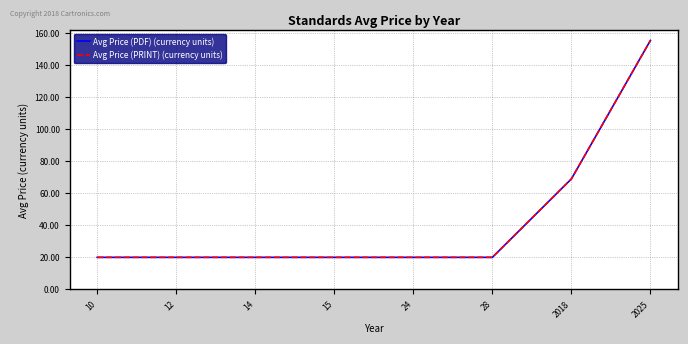

What is the value of the Avg Price (PDF) (currency units) point at the 1st from the left?

20.0